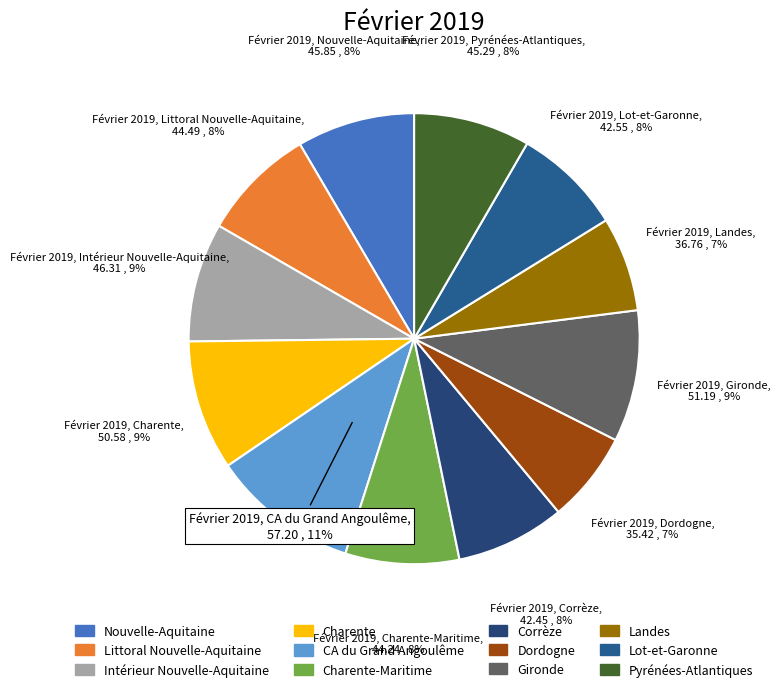

Is there a majority slice in this chart?

No